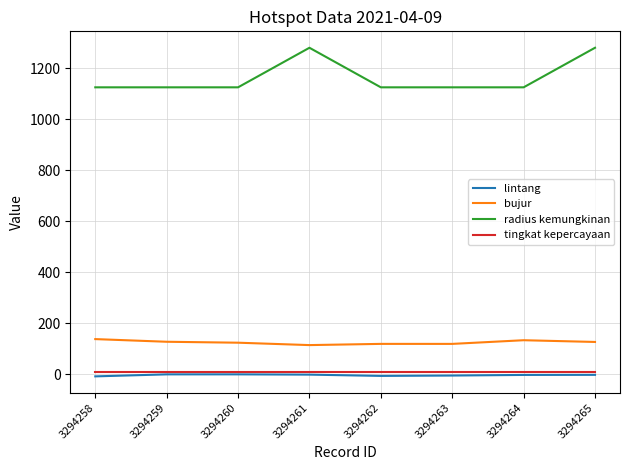

Does the chart display data point markers on the line(s)?

No